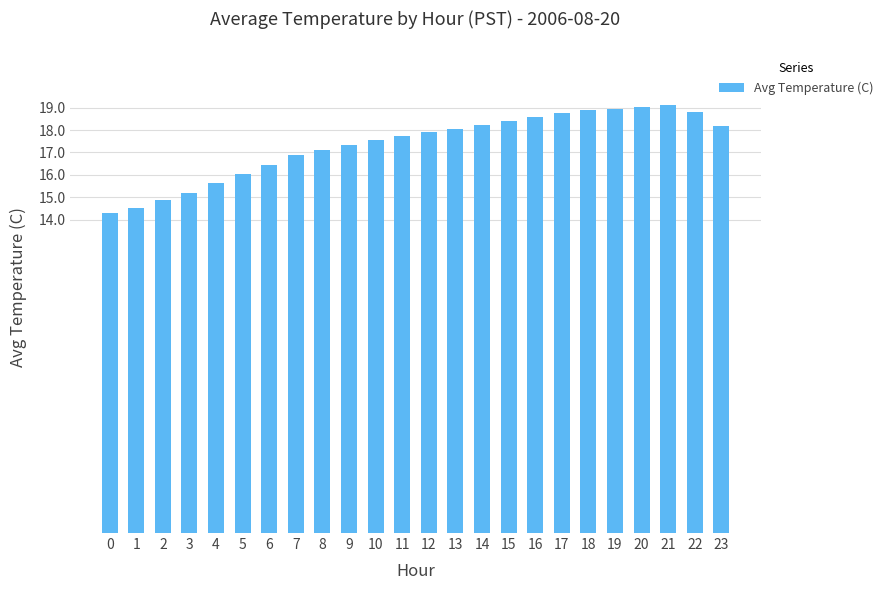

Count the number of categories in the chart.

24